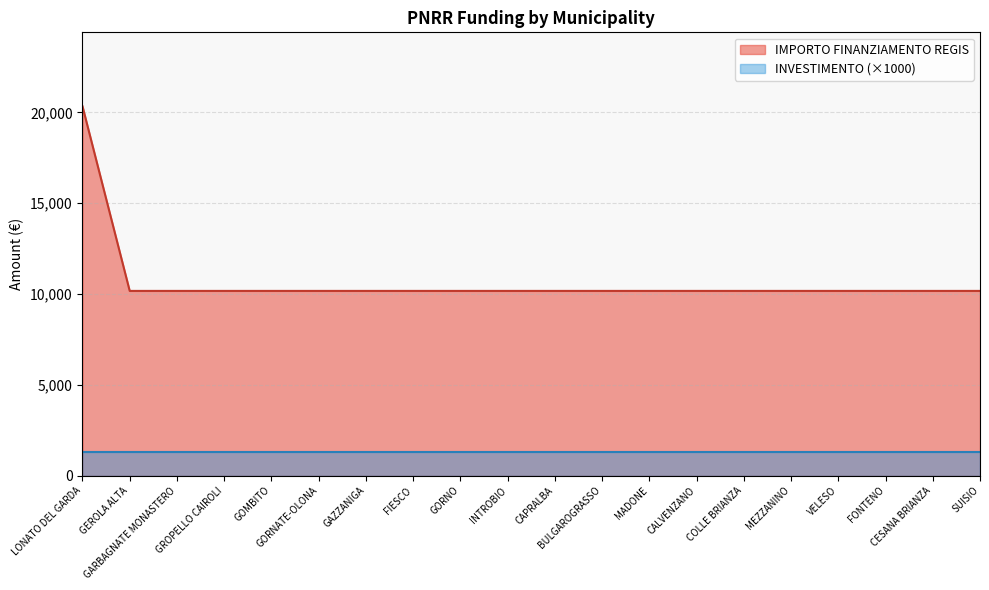

What is the ratio of the value at SUISIO to the value at BULGAROGRASSO?

1.0